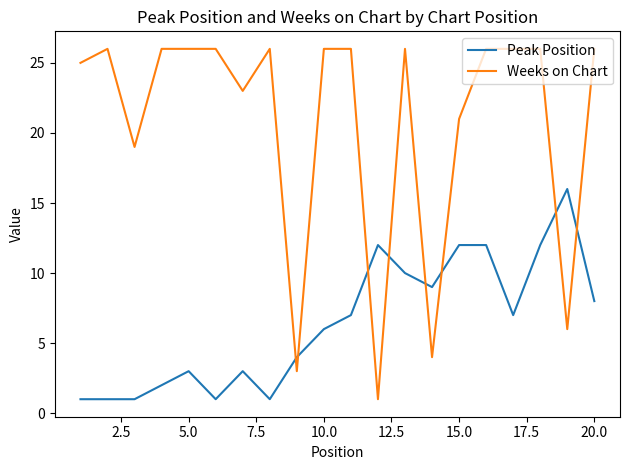

Which series has the largest range (max minus min)?

Weeks on Chart